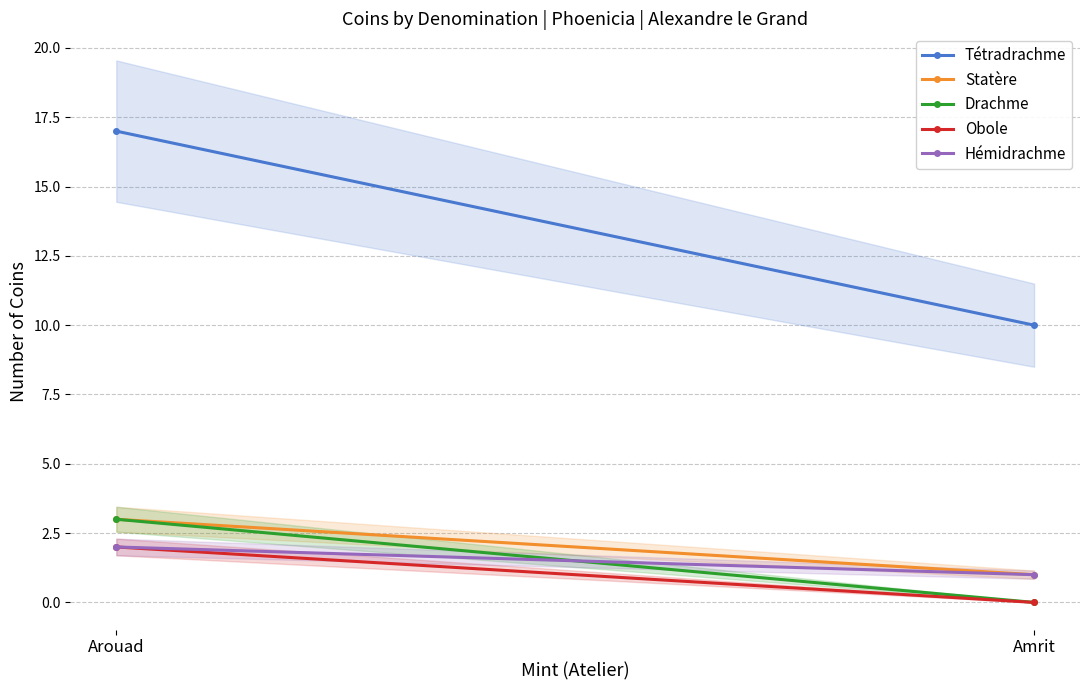

At how many categories does at least one series exceed 6?

2